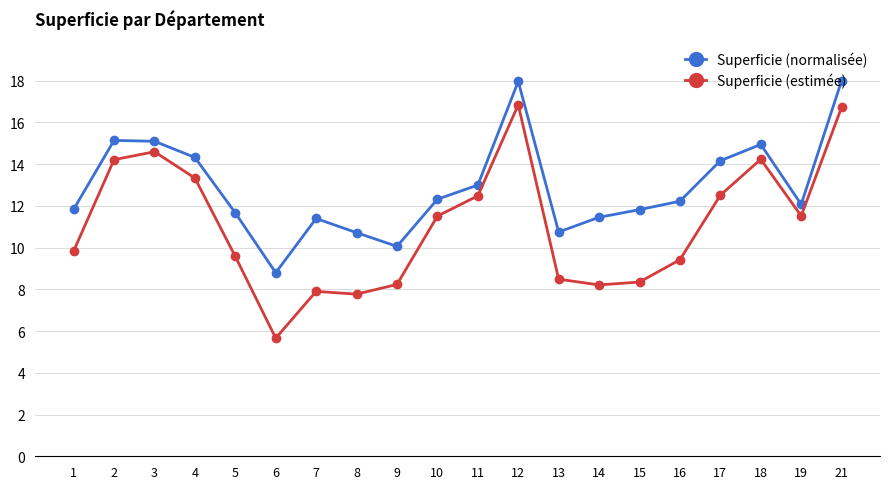

How many lines are shown in the chart?

2